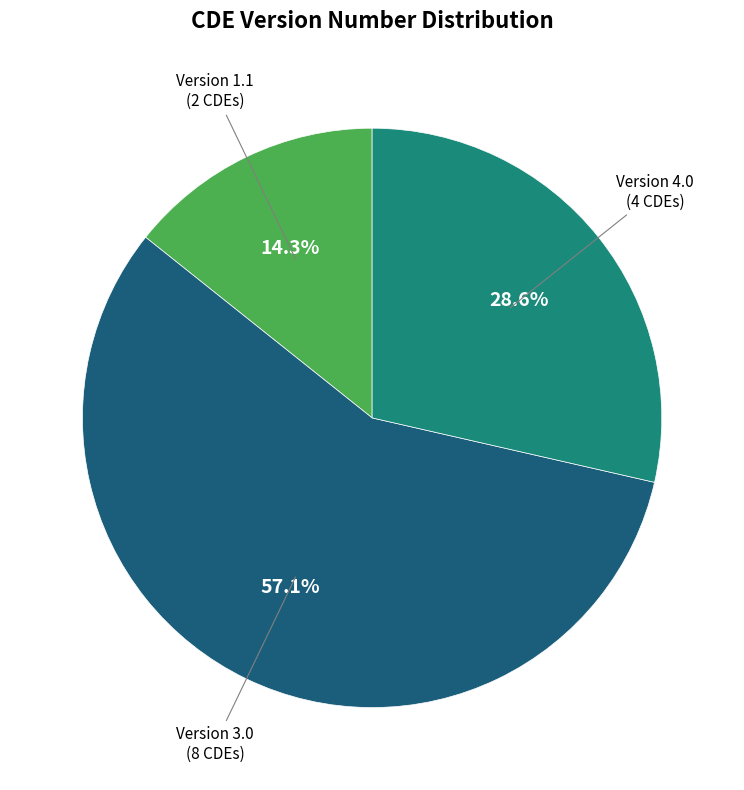

What percentage is NOT represented by Version 4.0?

71.4%